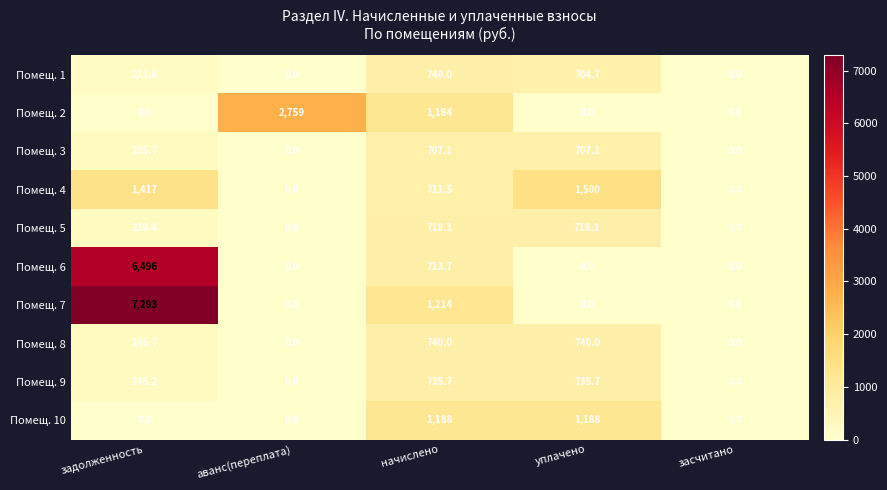

What is the average value of the Помещ. 8 series?

345.3